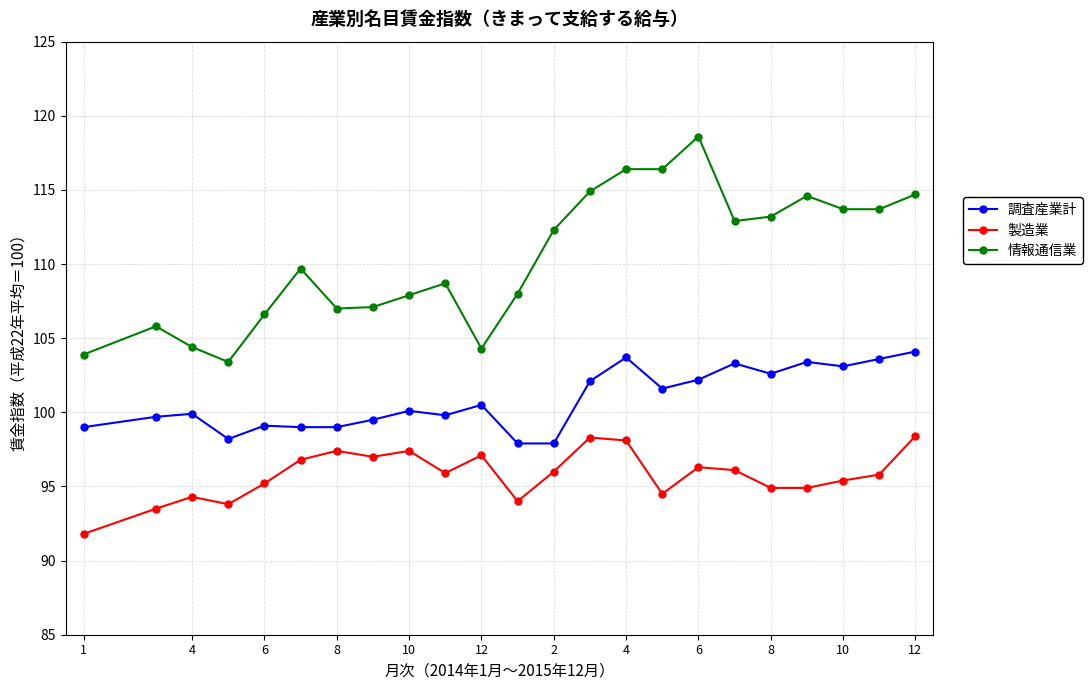

How many series are shown in this chart?

3